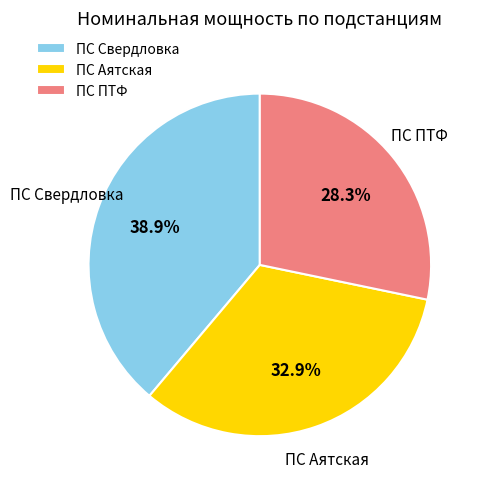

What is the ratio of the value at ПС Аятская to the value at ПС Свердловка?

0.8